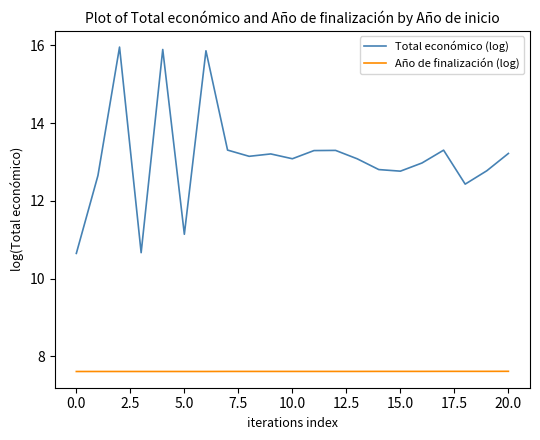

Which series has the largest total across all categories?

Total económico (log)